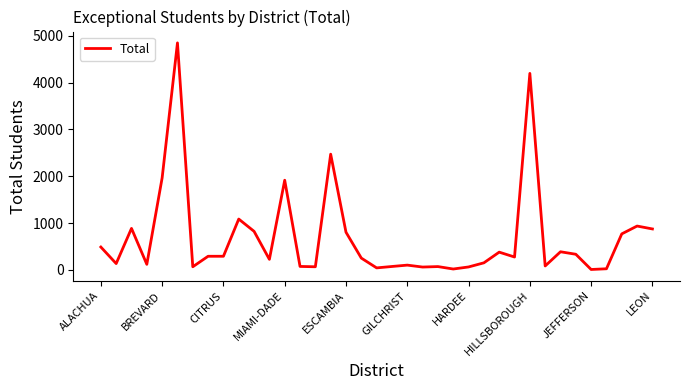

What is the difference between the maximum and minimum values?

4836